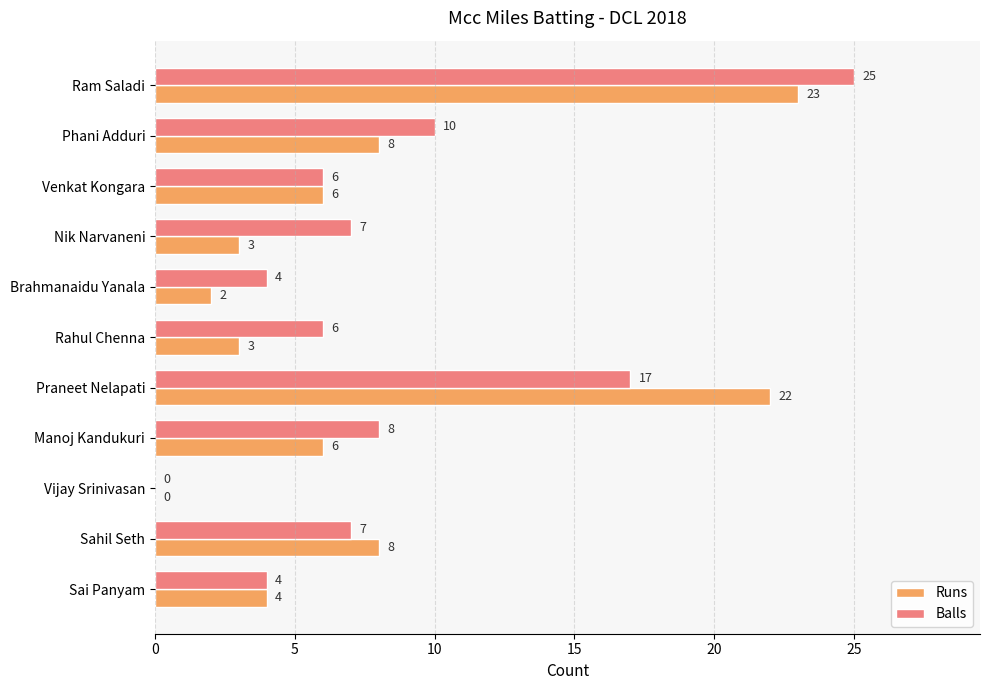

What is the total value across all series at Venkat Kongara?

12